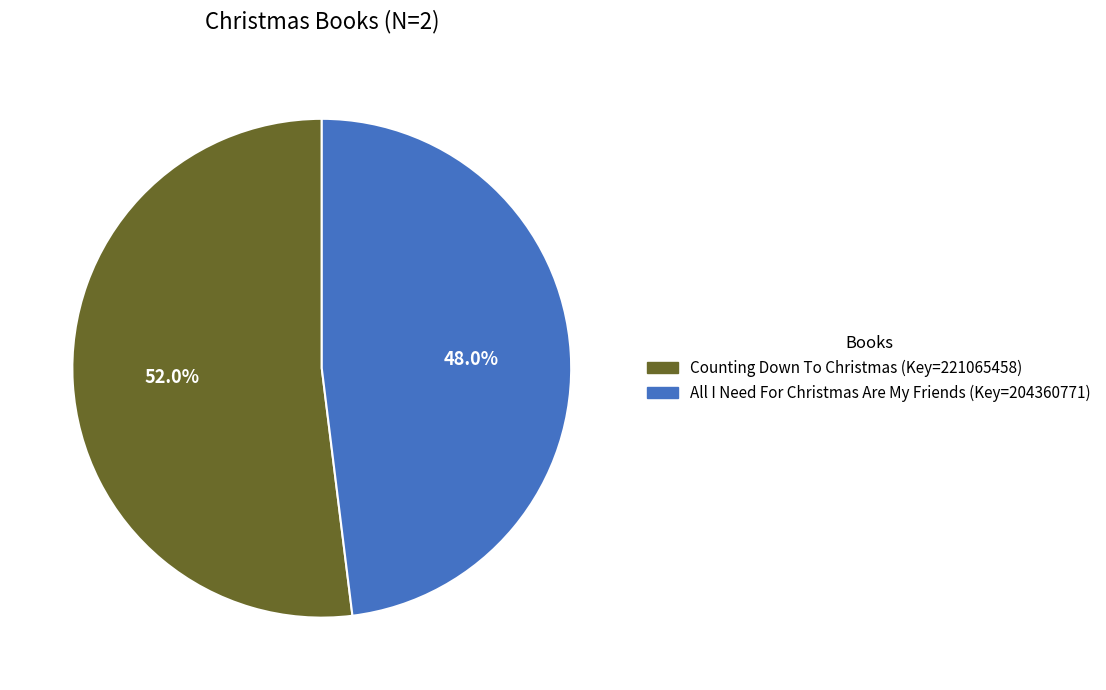

How many segments does this pie chart have?

2